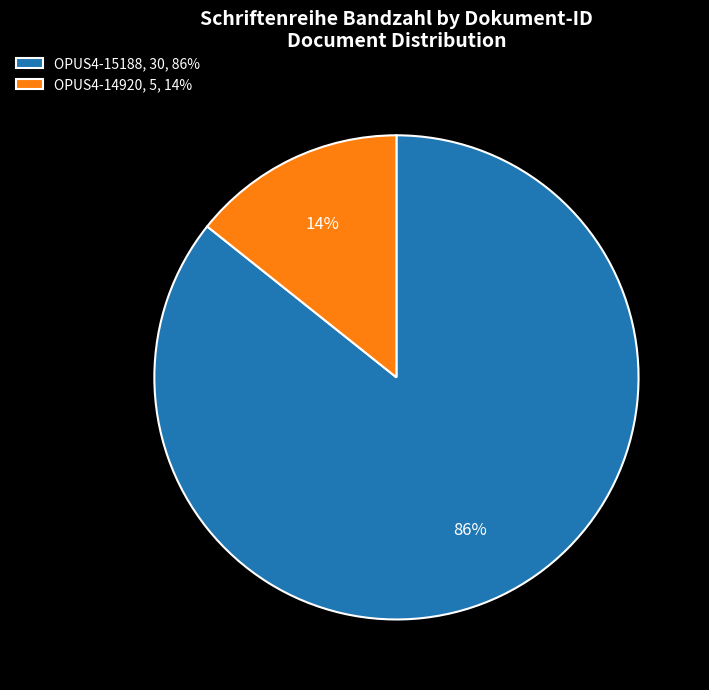

Combined, do OPUS4-14920, 5, 14% and OPUS4-15188, 30, 86% account for over 50%?

Yes